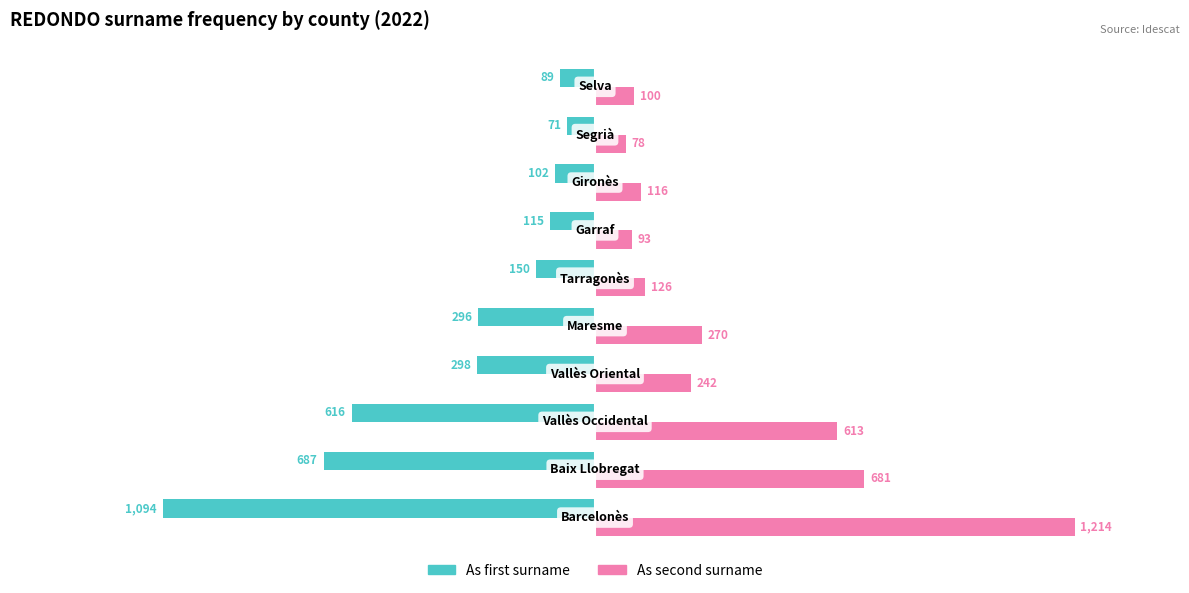

What is the sum of all As first surname values?

-3518